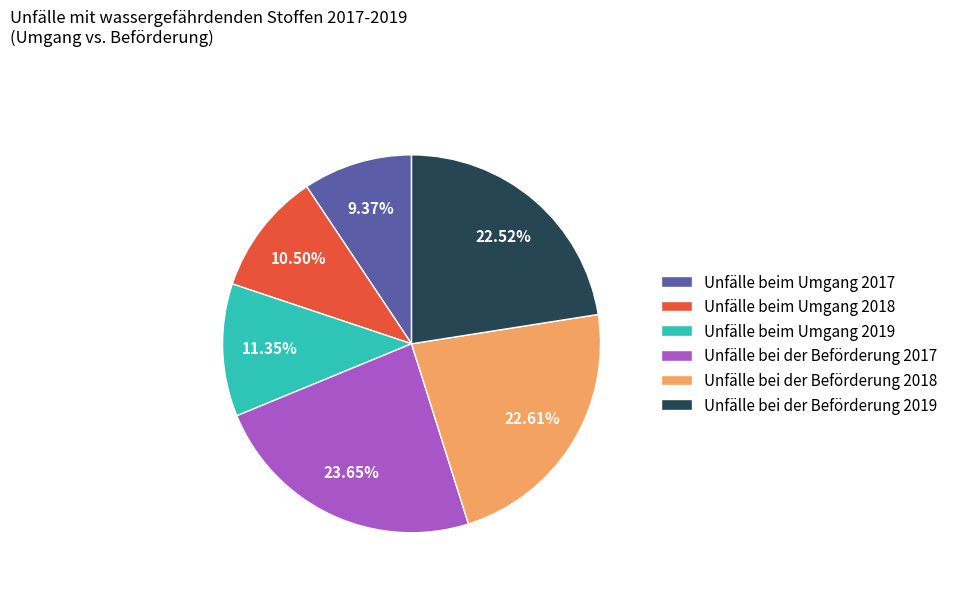

Is there a majority slice in this chart?

No